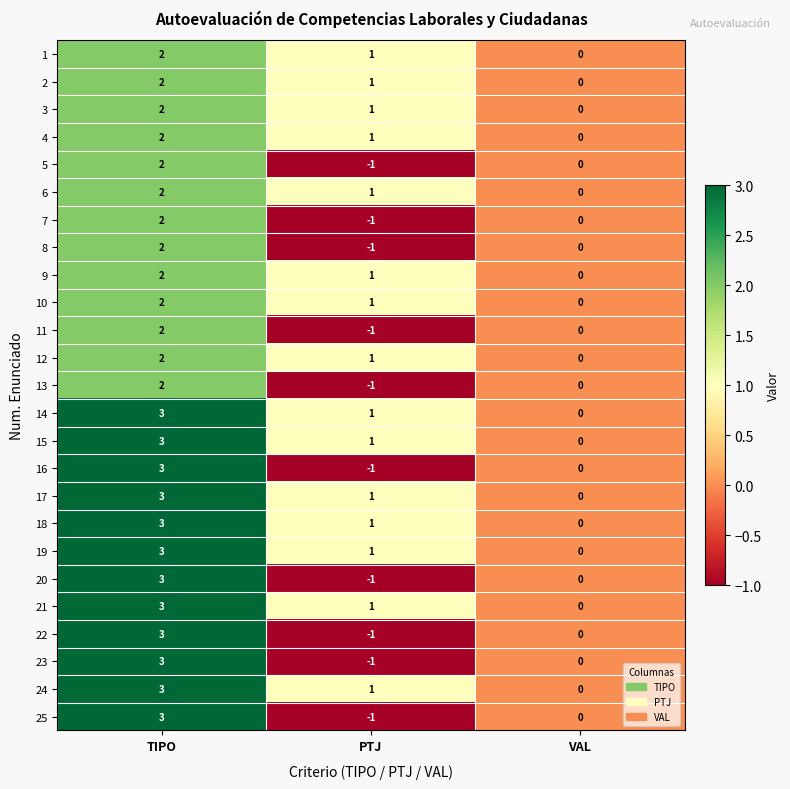

Where is 23 nearest to the value 1?

VAL